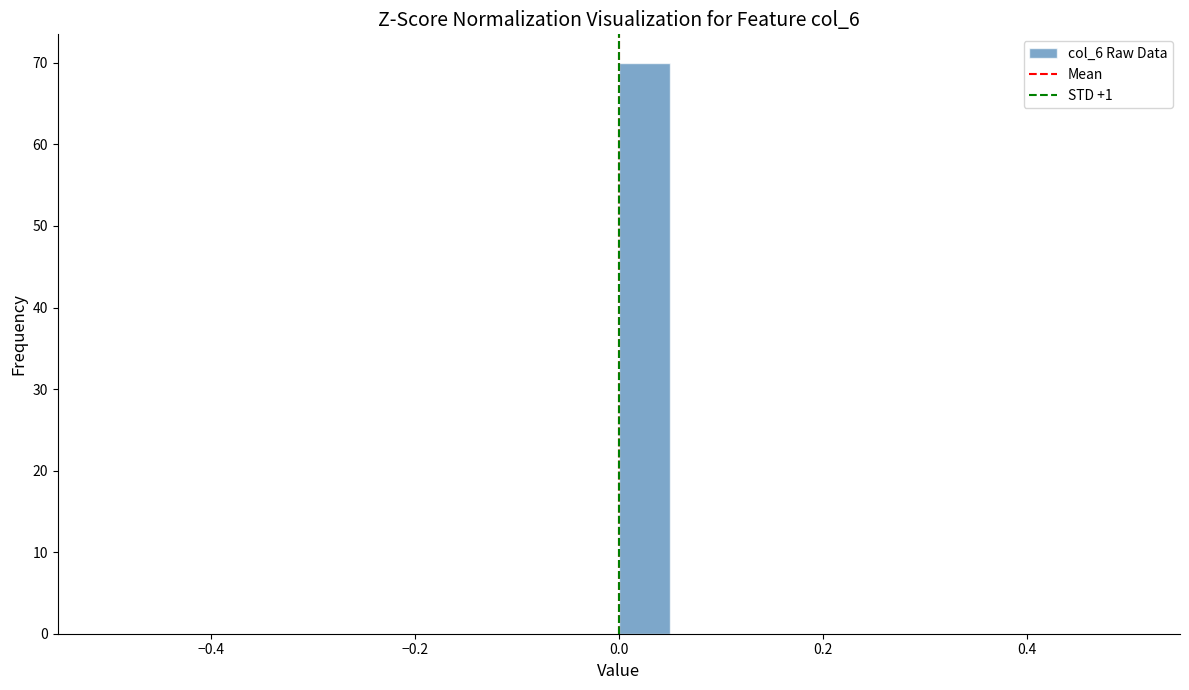

Read against the x-axis, roughly where is the centre of the tallest bar?

0.02